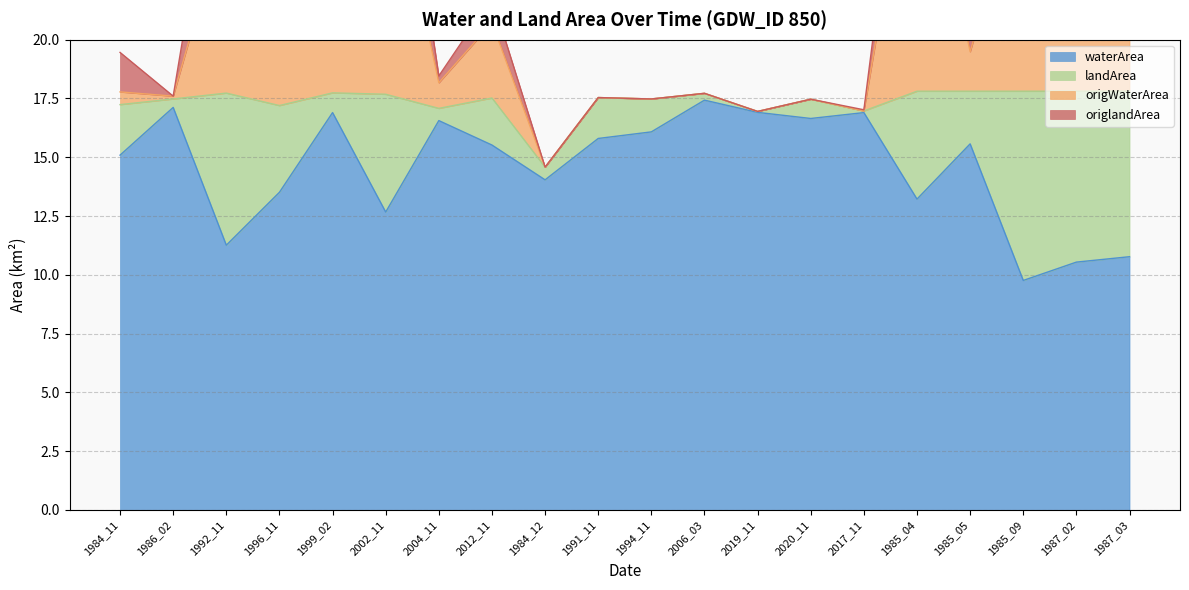

Count the number of categories in the chart.

20